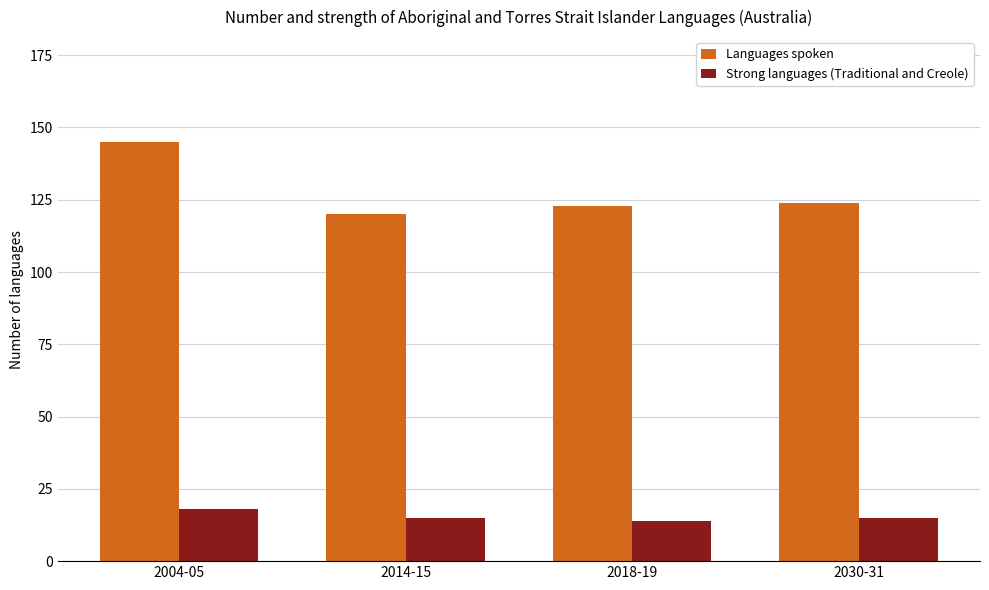

The Strong languages (Traditional and Creole) series shows 15 at 2014-15. True or false?

True